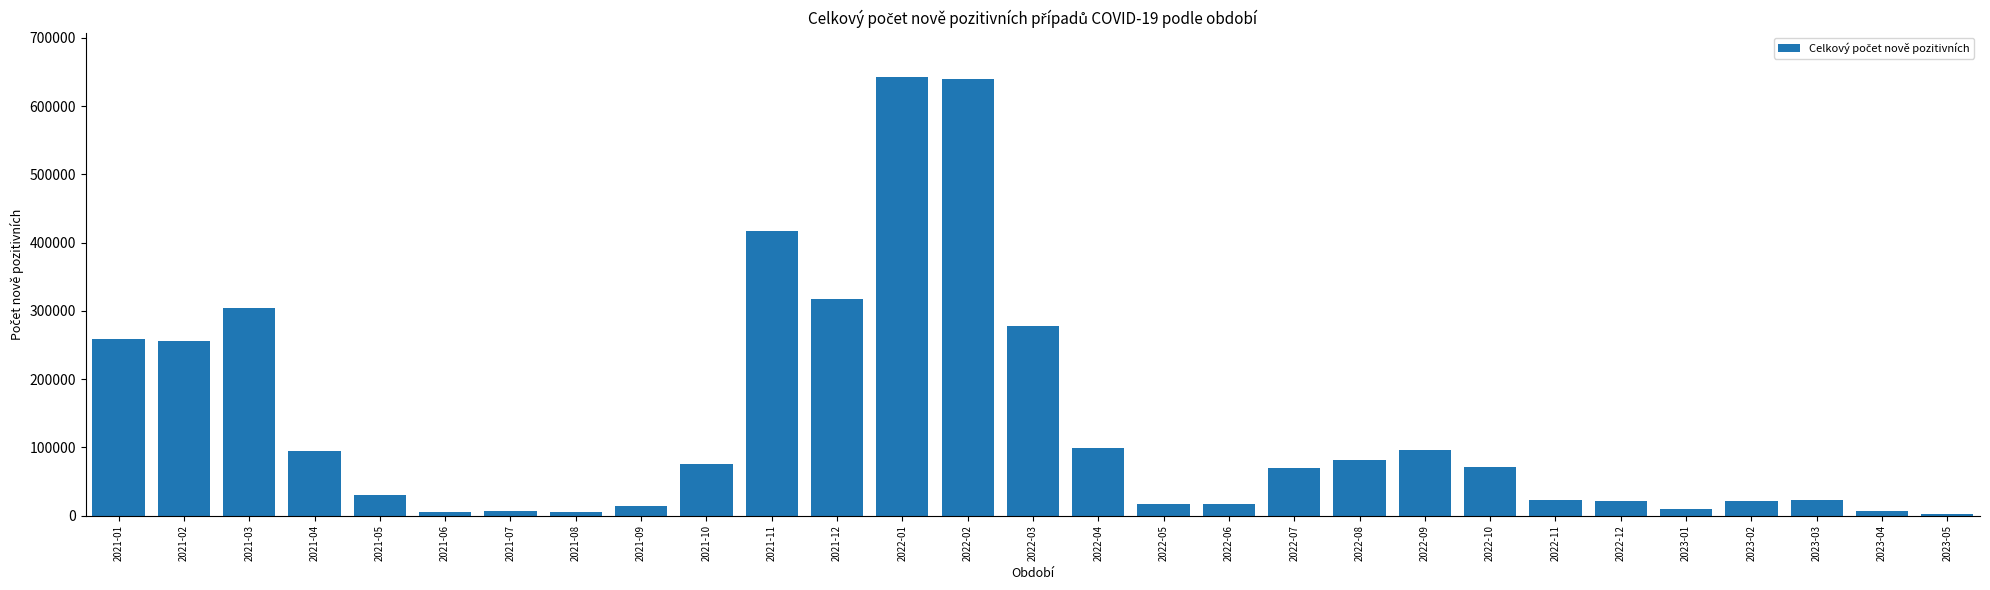

What is the ratio of the value at 2022-07 to the value at 2023-03?

3.0